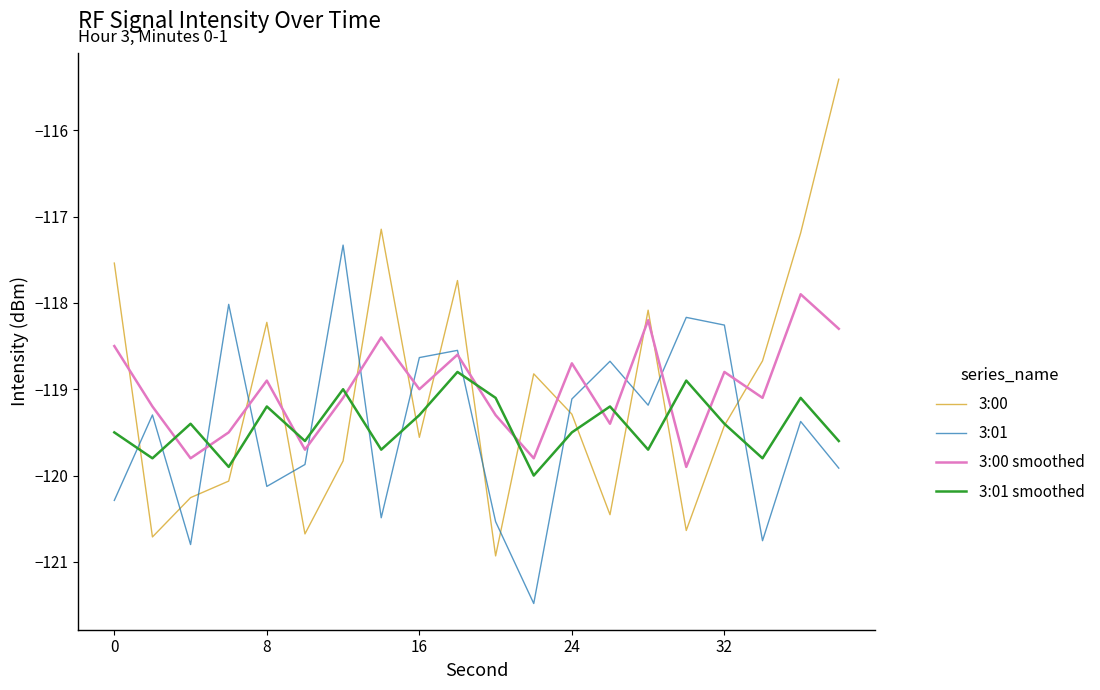

How many times do 3:01 and 3:00 cross each other?

14